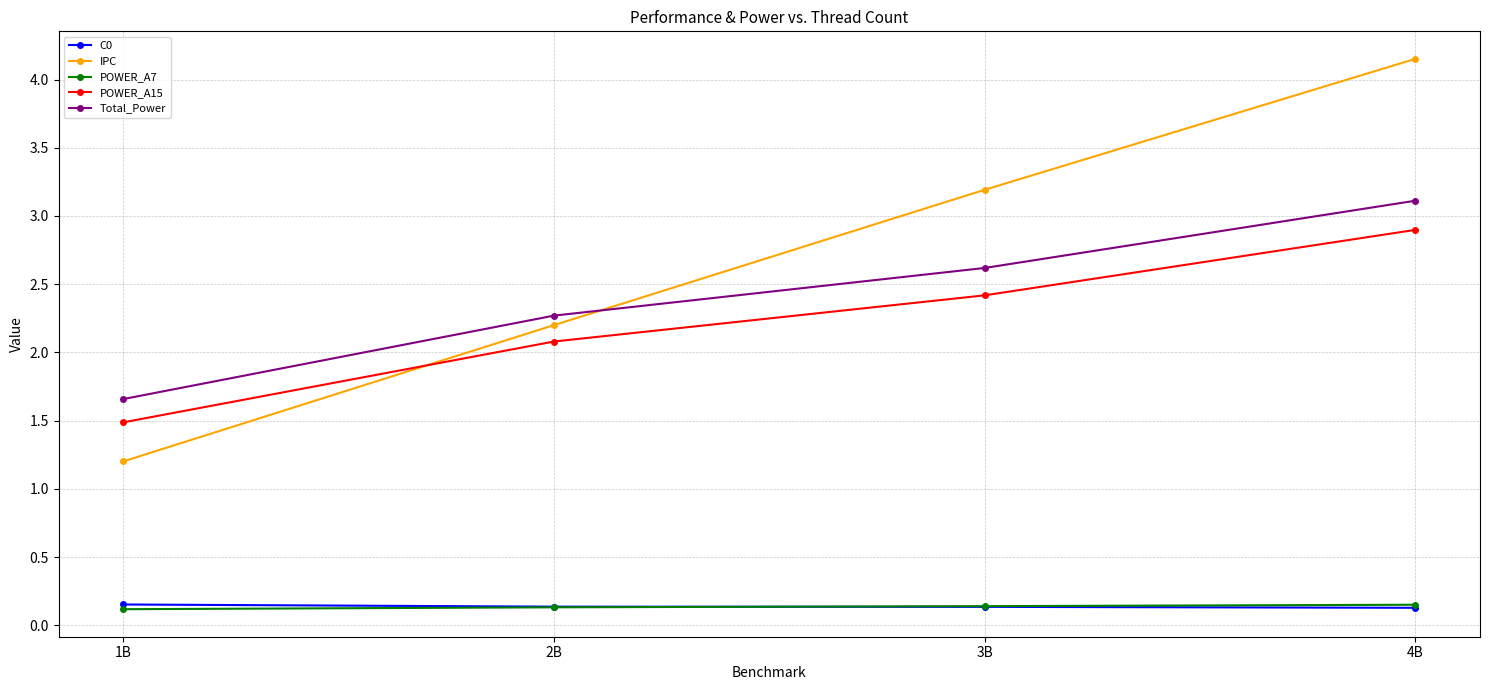

At which label does Total_Power reach its peak?

4B